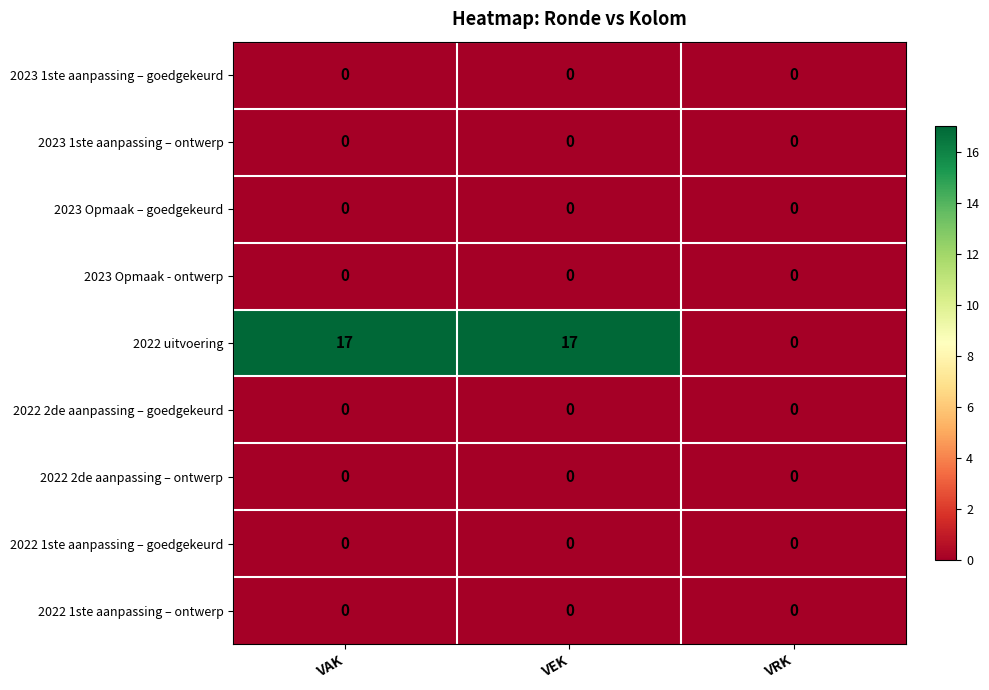

Between VAK and VRK, which series saw the biggest shift?

2022 uitvoering